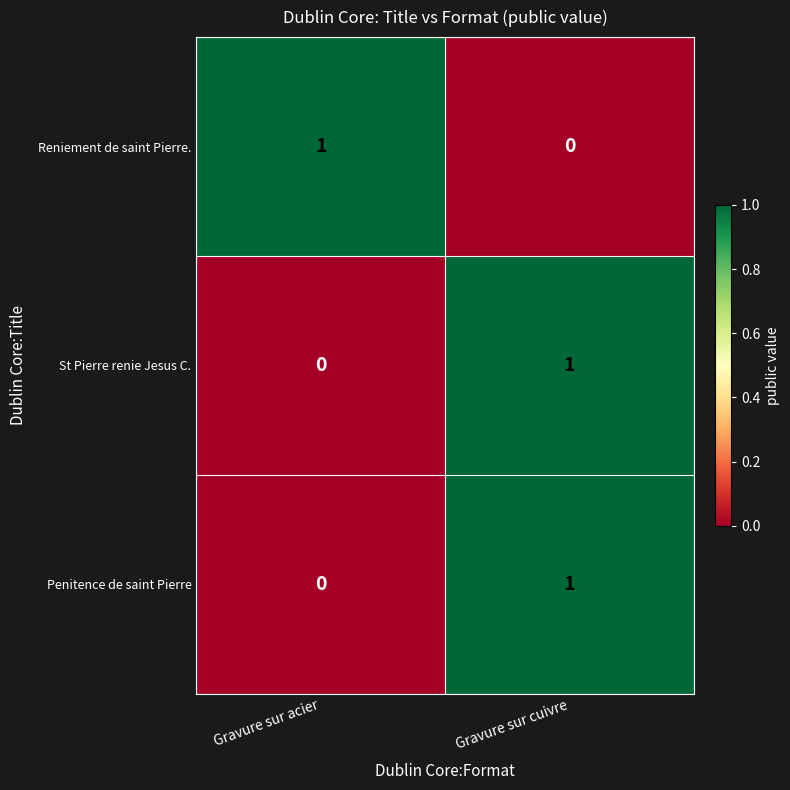

List the labels in order of Reniement de saint Pierre. value, largest first.

Gravure sur acier, Gravure sur cuivre